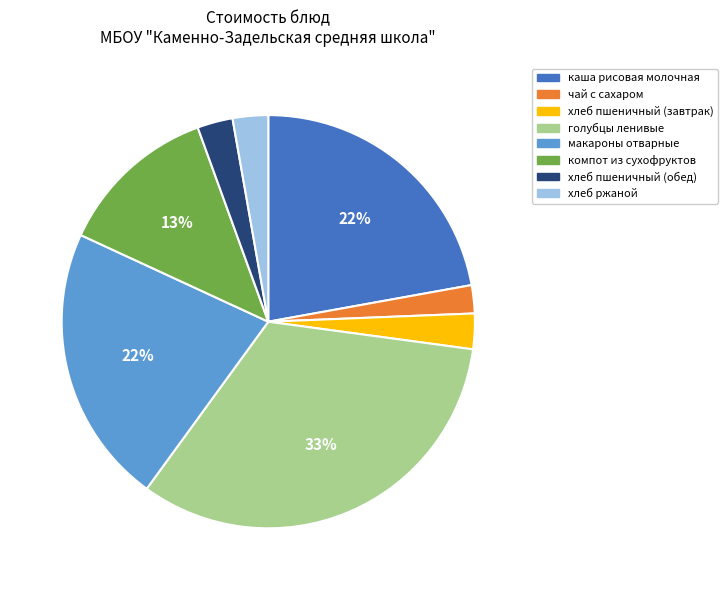

How many slices are in this pie chart?

8